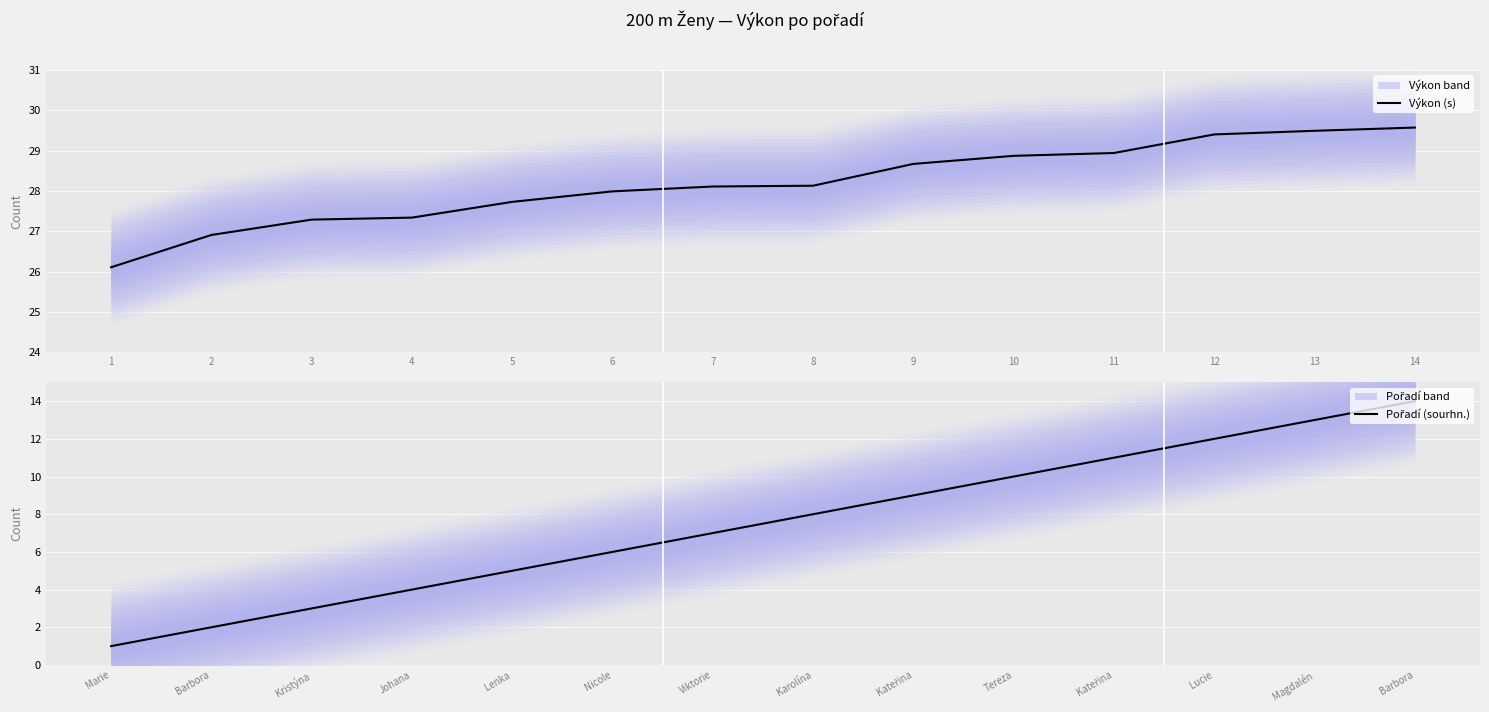

Is this an area chart (filled region under the line)?

No